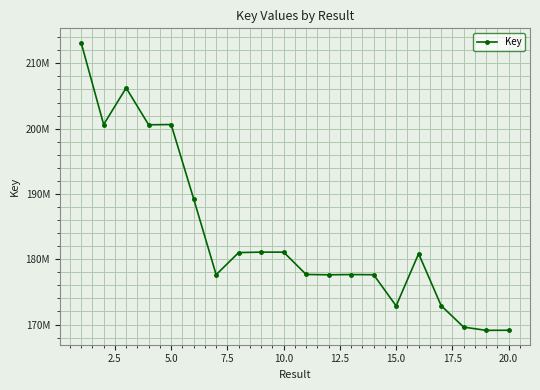

Is this an area chart (filled region under the line)?

No